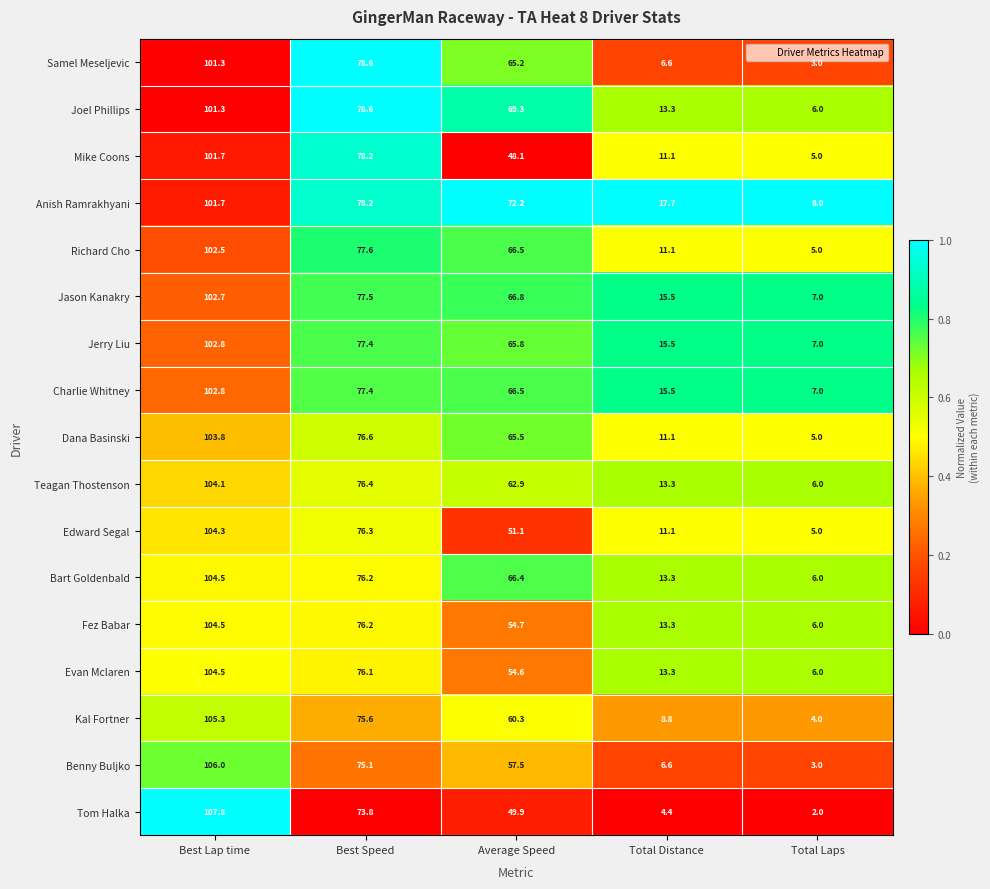

At which label is Evan Mclaren closest to 55?

Average Speed